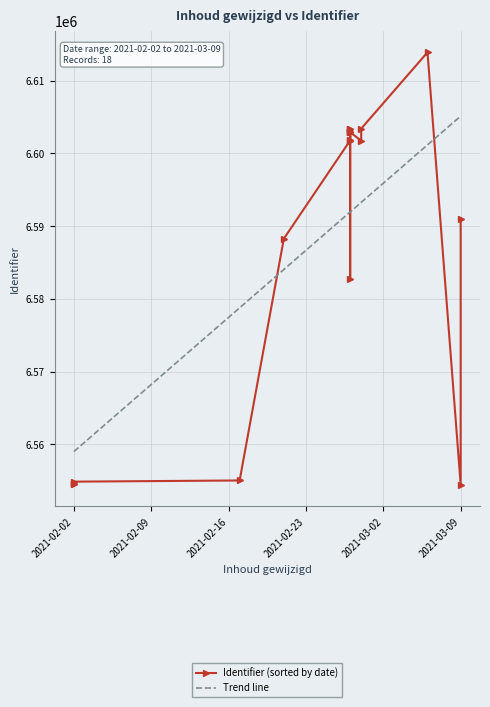

What is the minimum value shown in the chart?

6554445.0